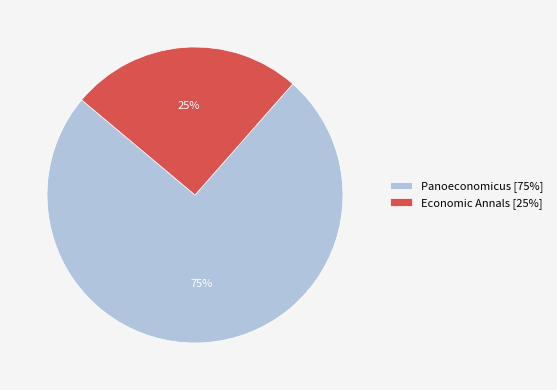

To the nearest percent, what portion does Panoeconomicus represent?

75%